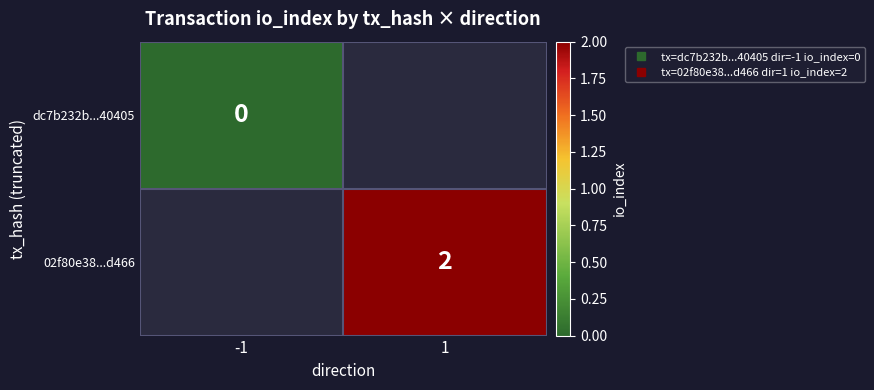

Is the value of dc7b232b...40405 at -1 greater than the value of 02f80e38...d466 at 1?

No